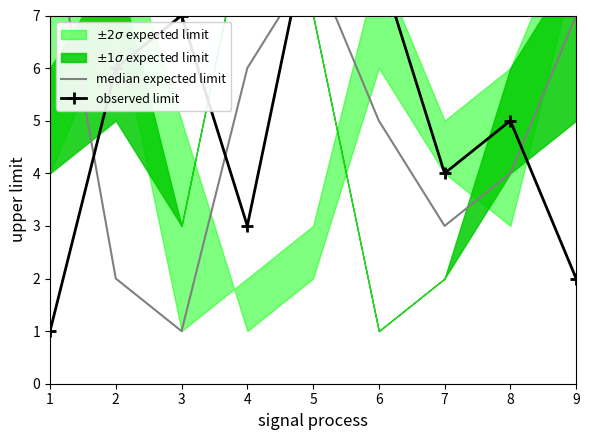

Where does the median expected limit series first go above 5?

1